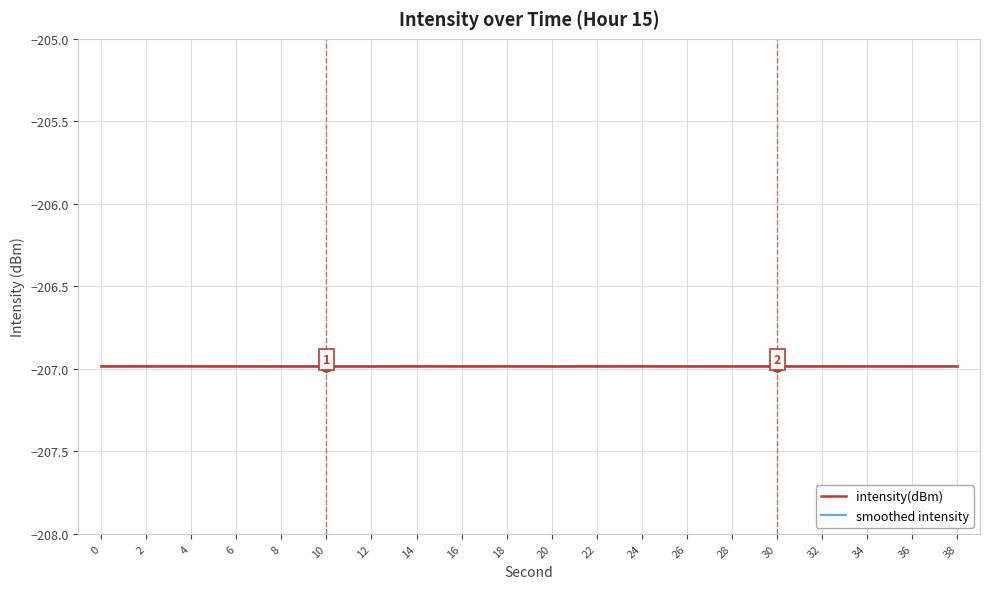

What is the total value across all series at 16?

-414.0